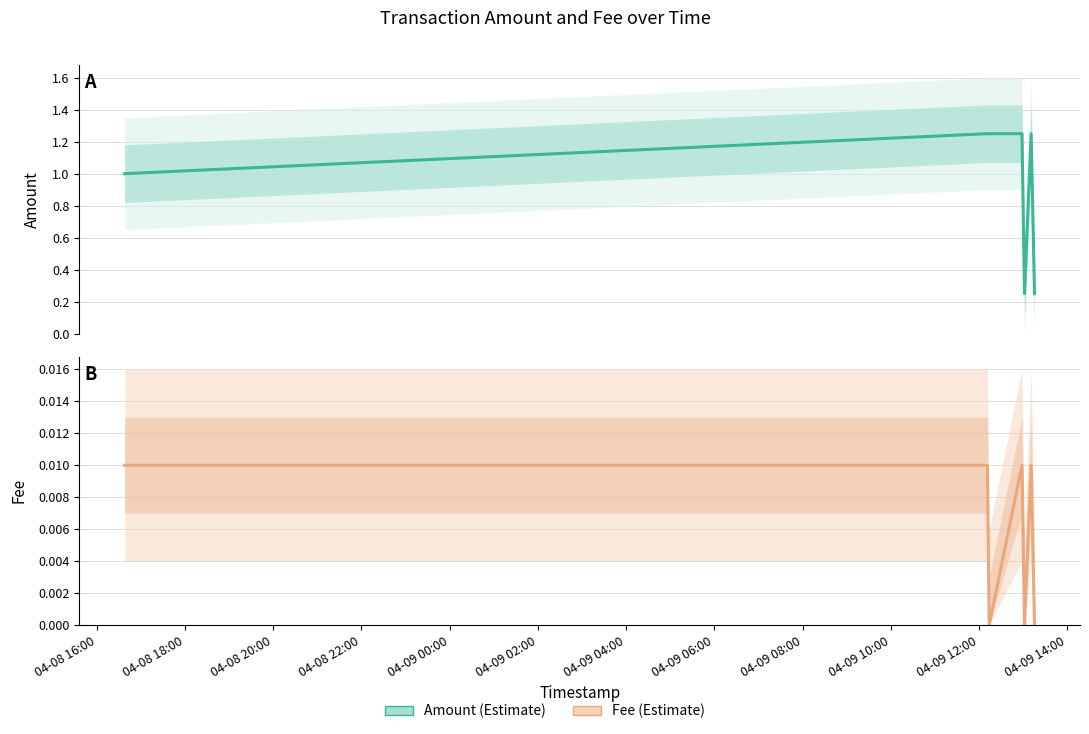

Between 04-08 22:00 and 04-09 02:00, which series saw the biggest shift?

Amount